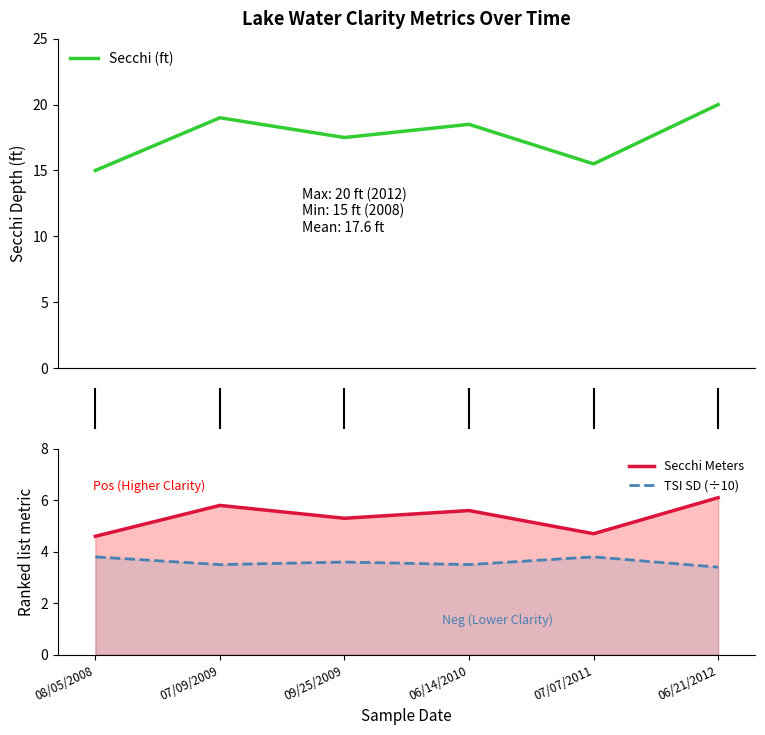

What is the difference between the maximum and second lowest values in the Secchi (ft) series?

4.5